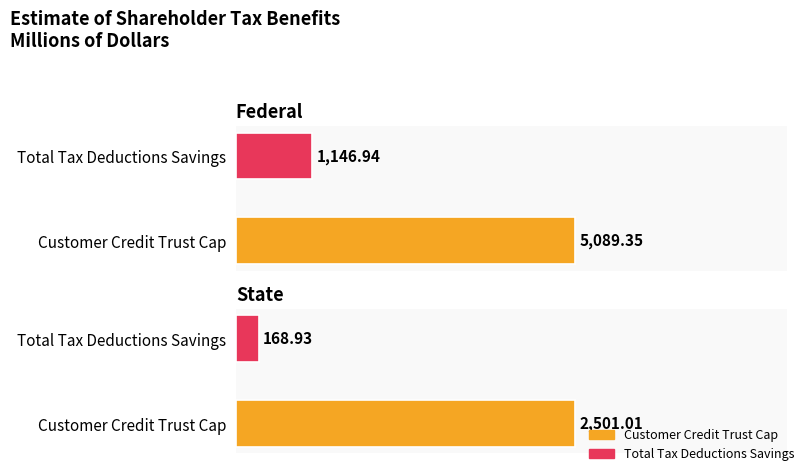

What is the minimum value shown in the chart?

168.9